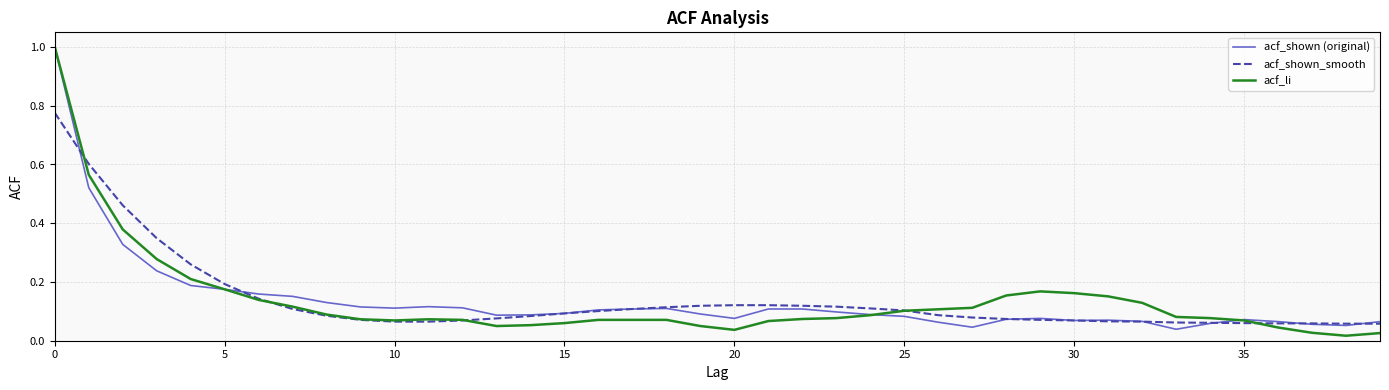

What are all the series names shown in the legend?

acf_shown (original), acf_shown_smooth, acf_li